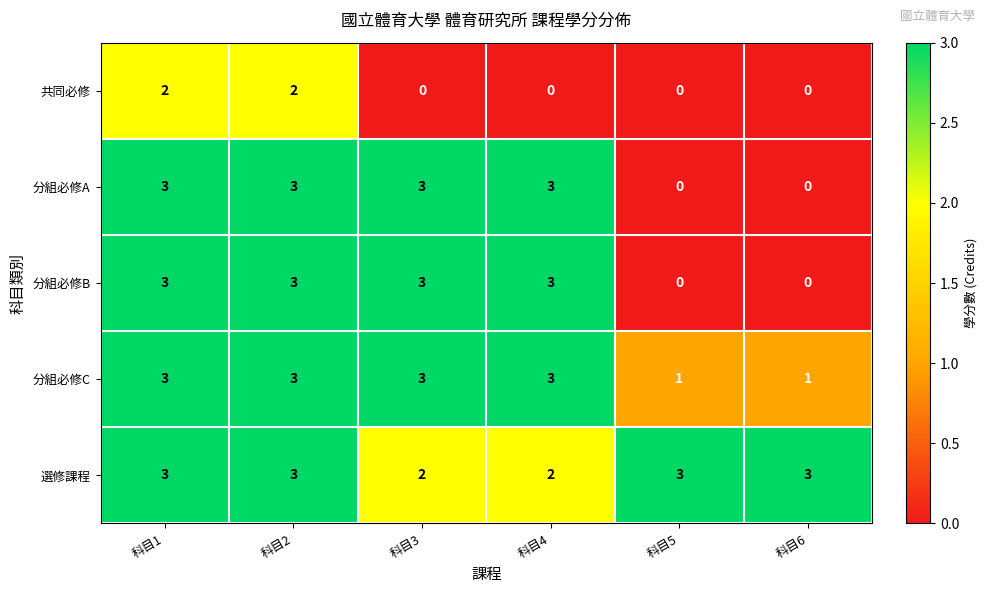

Which series has the largest total across all categories?

選修課程